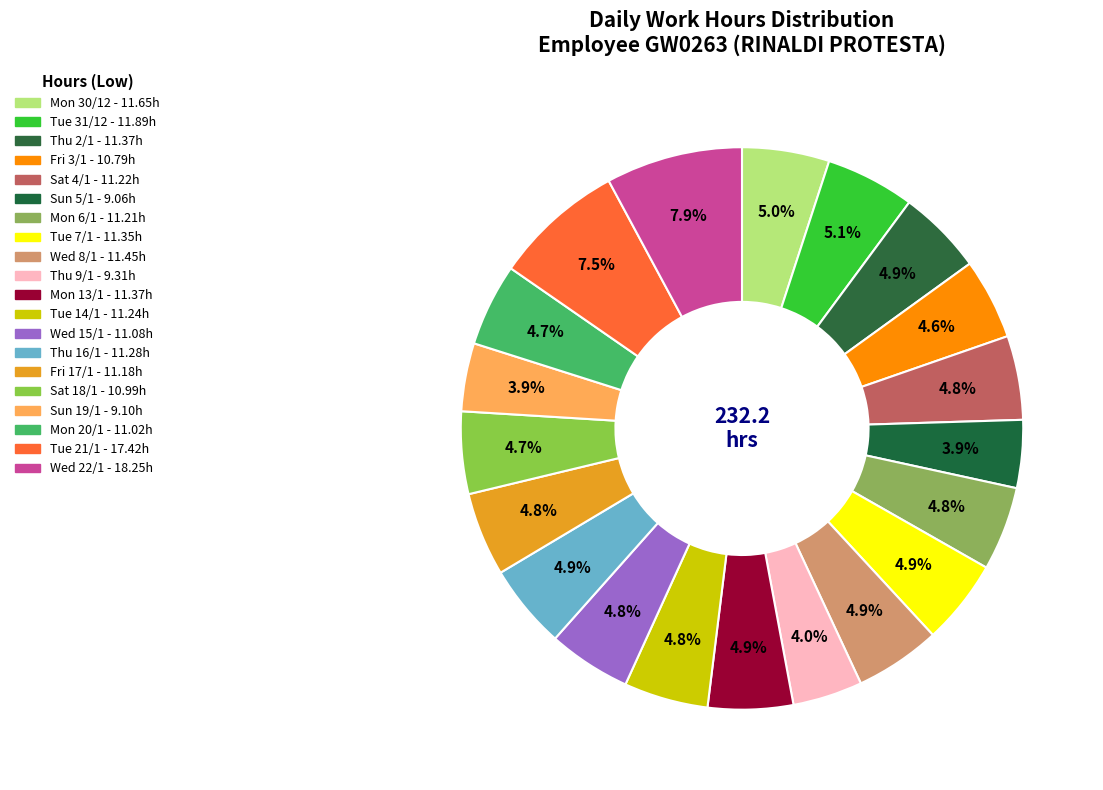

To the nearest percent, what portion does Wed 22/1 represent?

8%